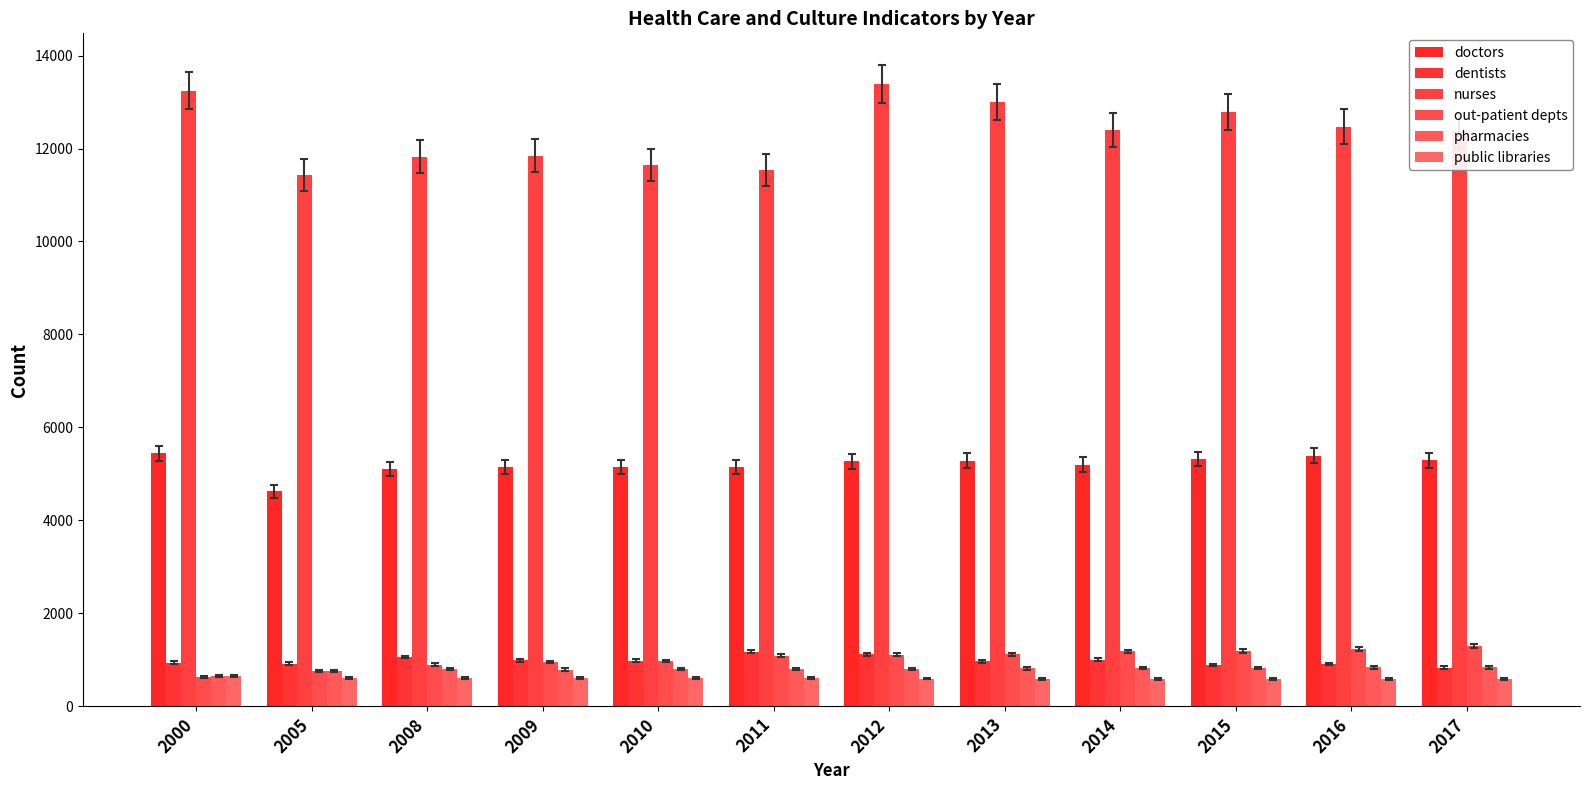

Where does the nurses series first go above 12400?

2000